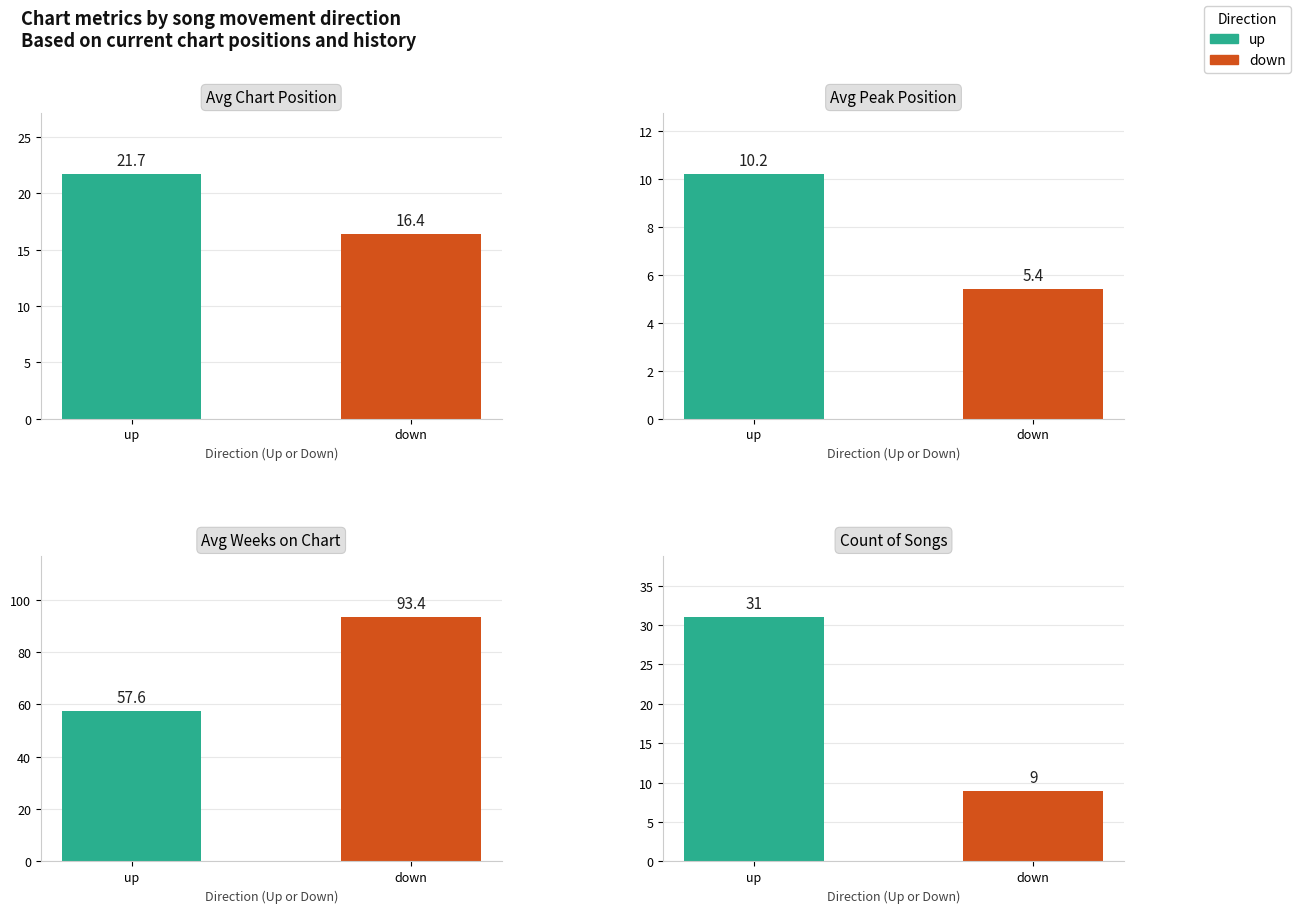

What is the label of the 1st bar from the right?

down